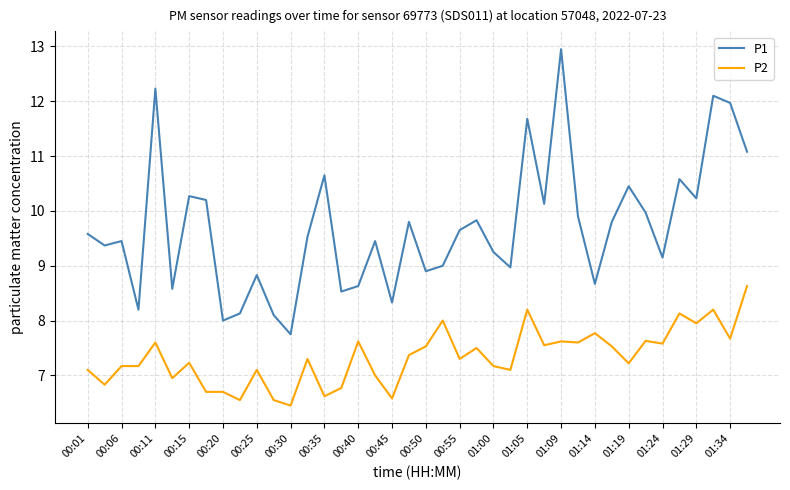

Which series has the largest total across all categories?

P1